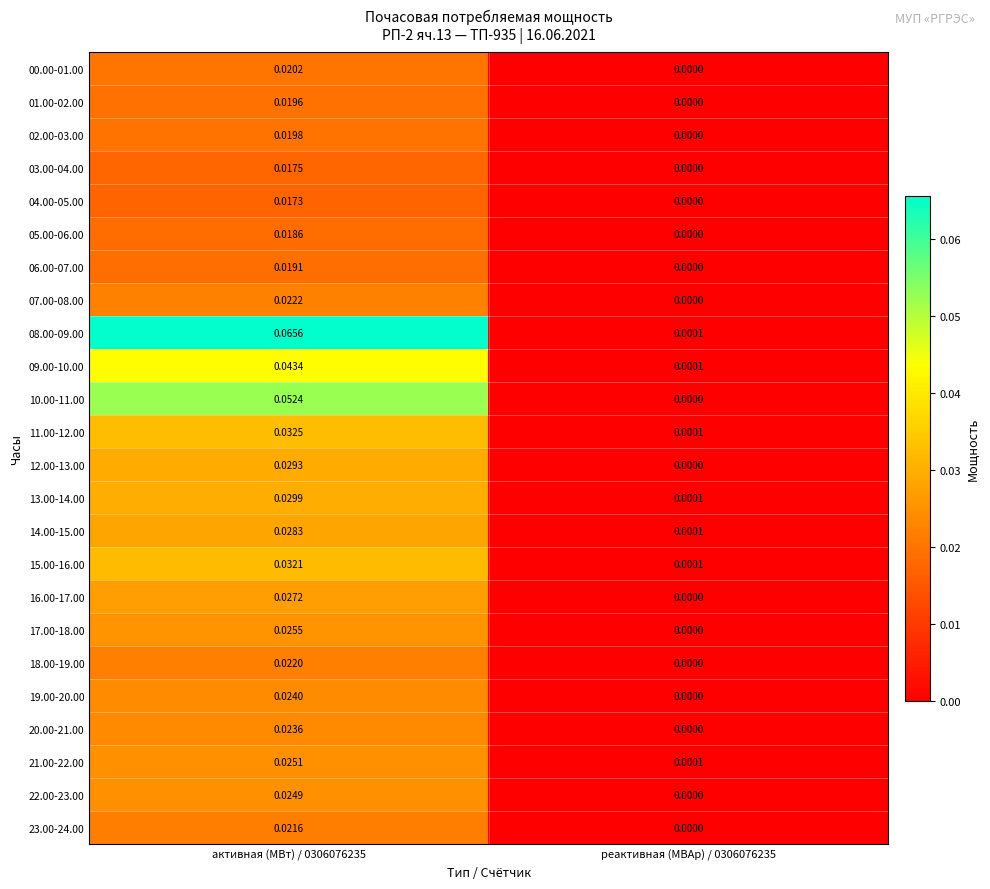

Which series has the largest total across all categories?

08.00-09.00